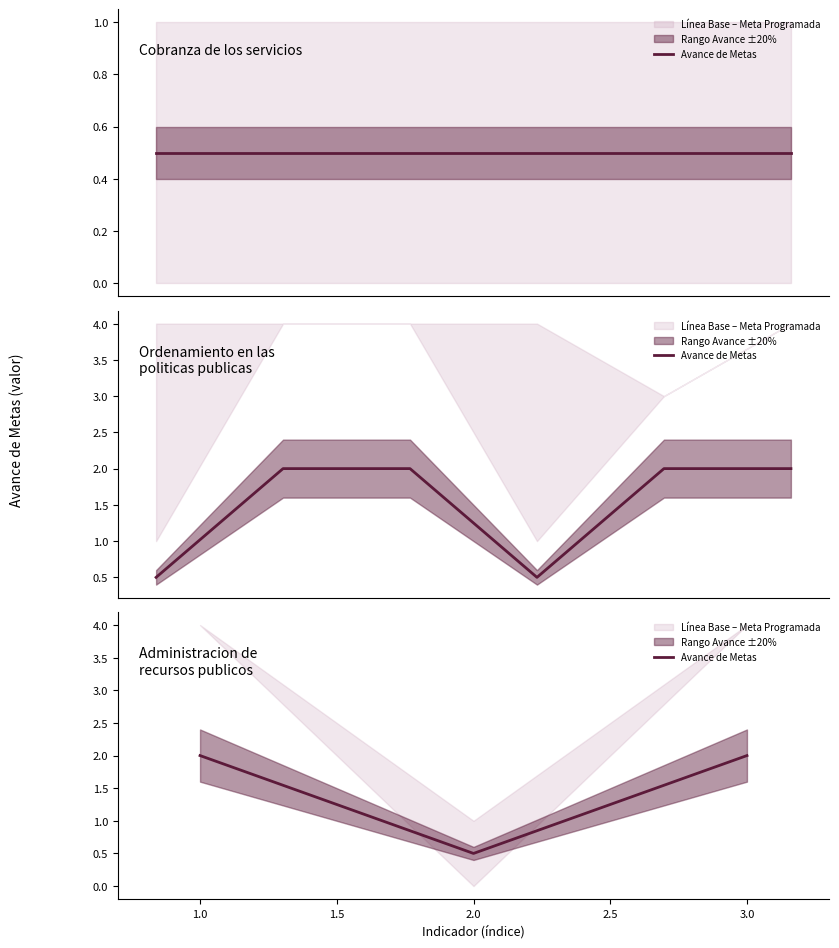

Which category has the lowest value across all series?

2.0